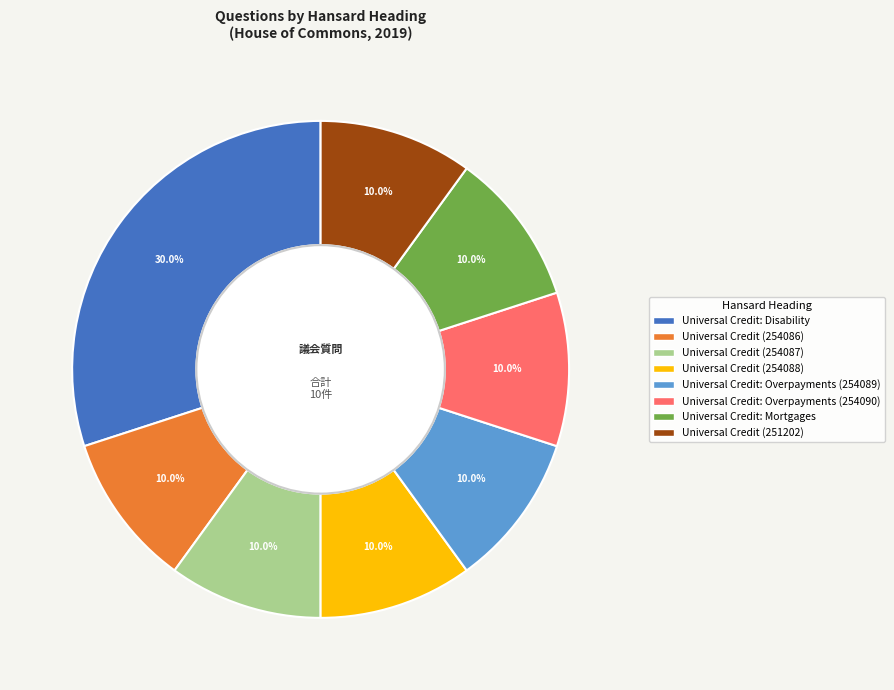

To the nearest percent, what is the average slice percentage?

12%